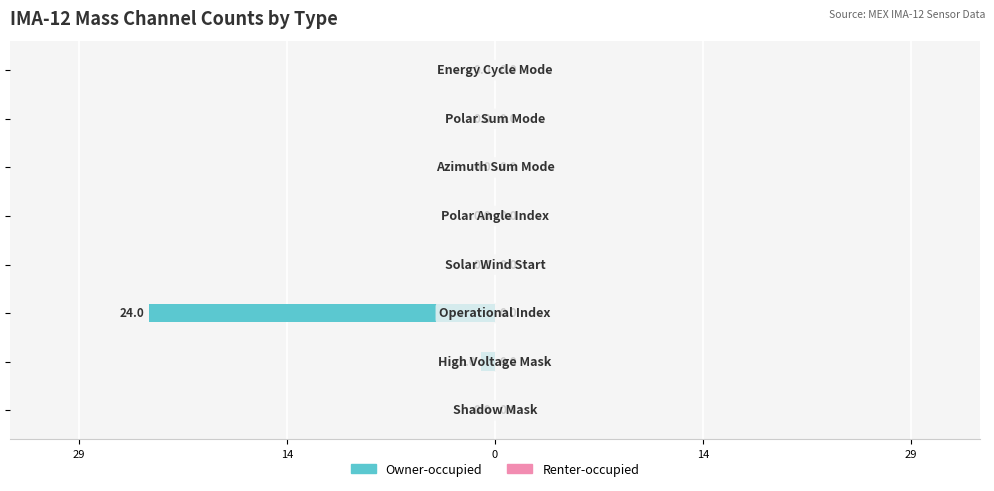

Are the bars horizontal?

Yes